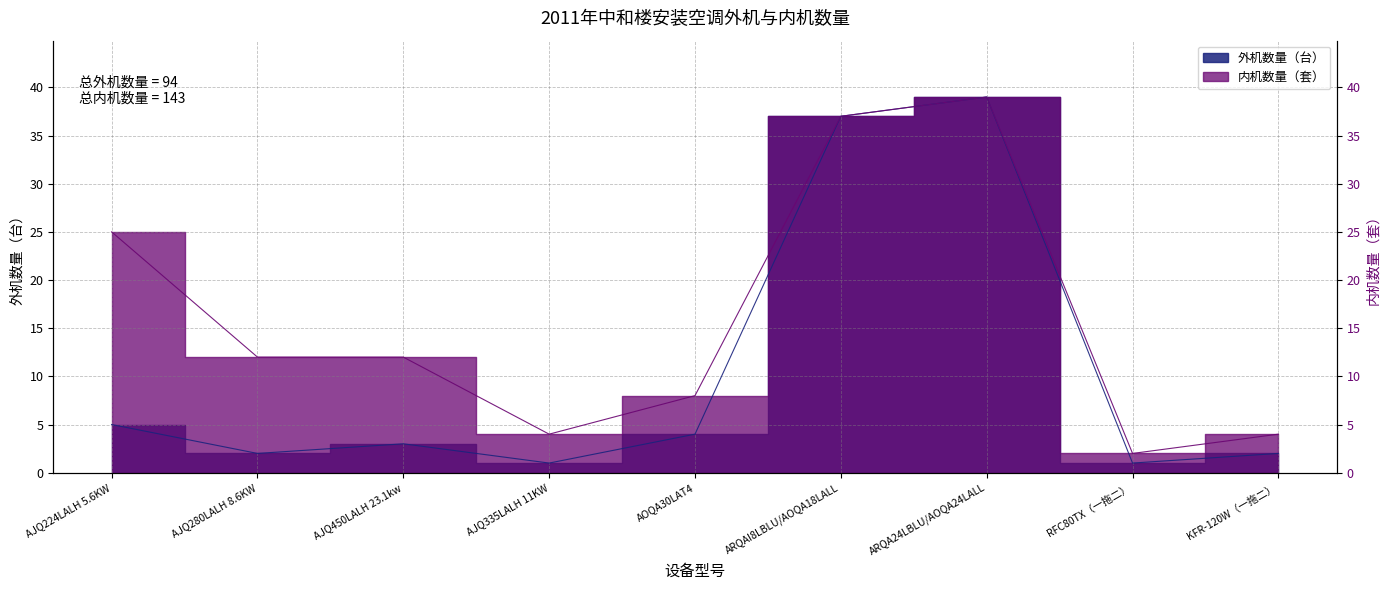

Reading right to left, what are all the values shown in this chart?

外机数量（台）: 2	1	39	37	4	1	3	2	5
内机数量（套）: 4	2	39	37	8	4	12	12	25